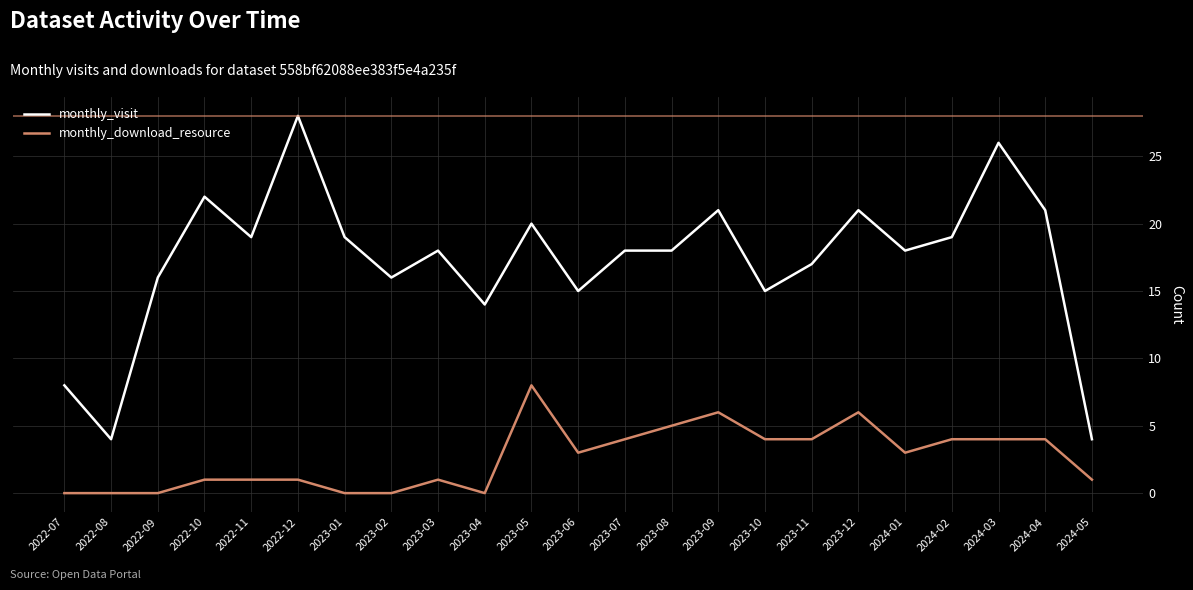

What position from the left is 2022-09?

3